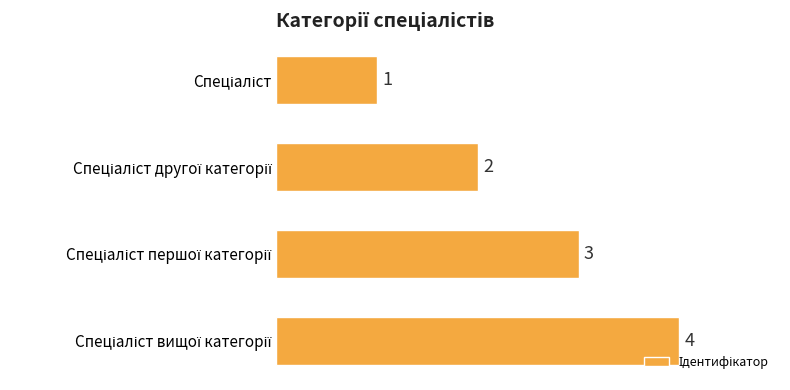

What is the value of the 1st bar from the top?

1